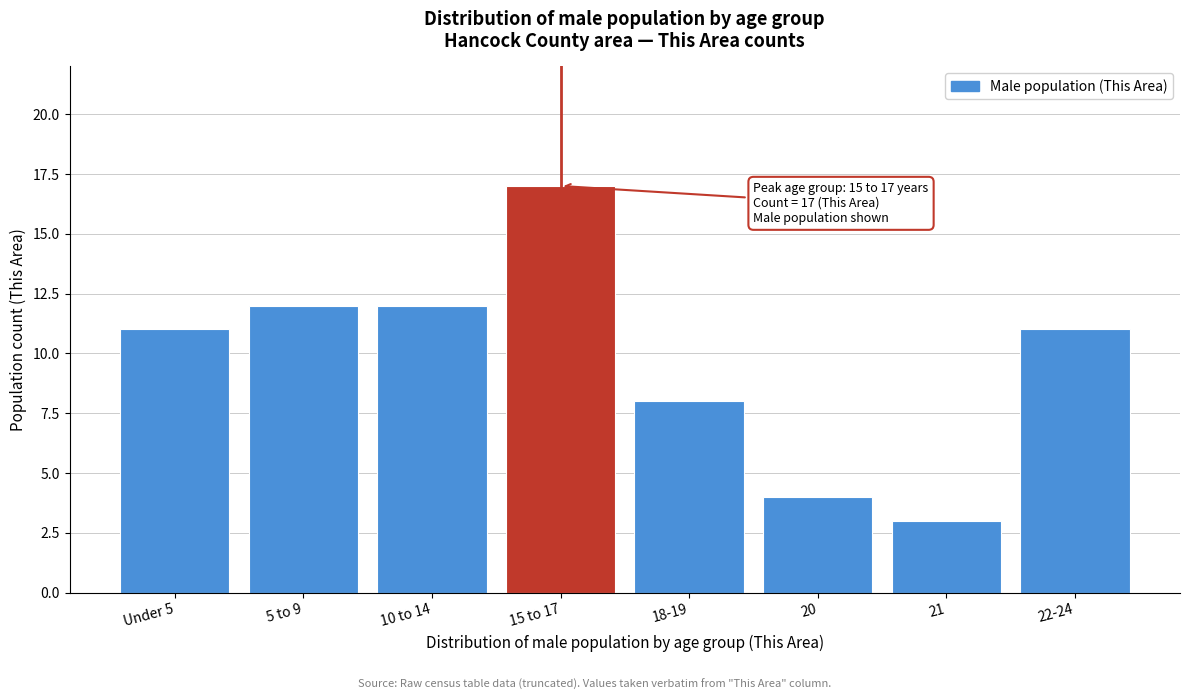

Reading left to right, what are all the values shown in this chart?

11	12	12	17	8	4	3	11